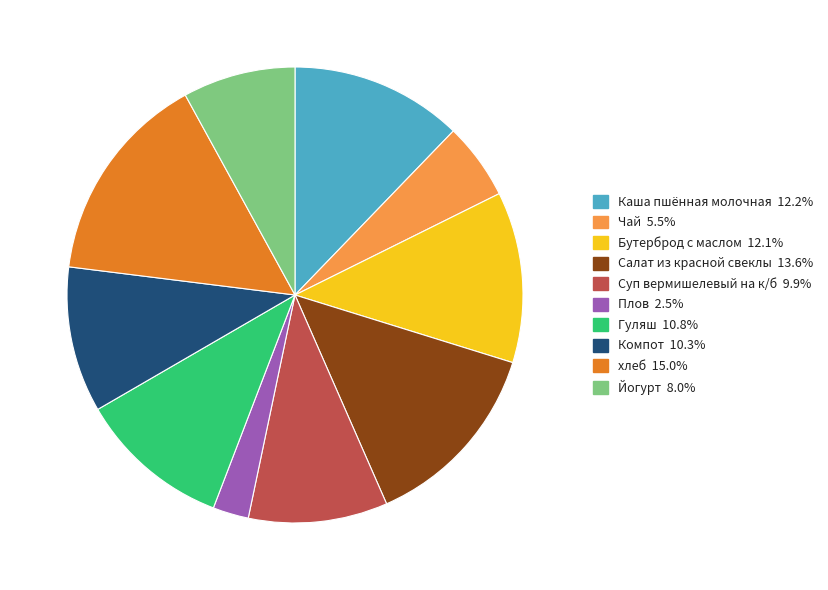

The Бутерброд с маслом slice represents 12% of the pie. True or false?

True